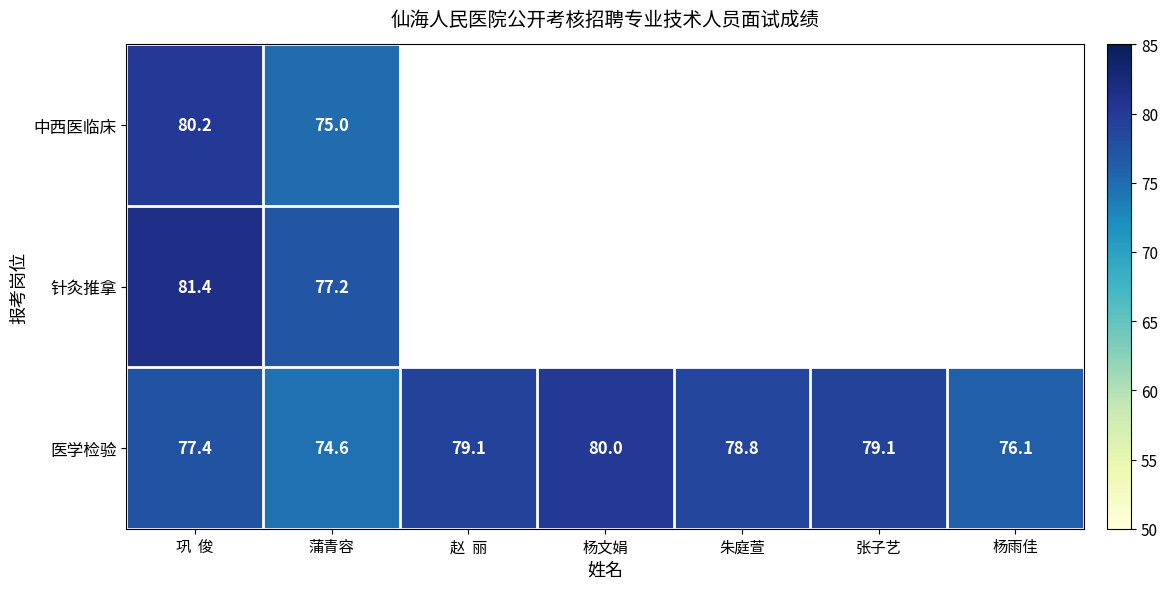

What is the greatest value displayed?

81.4